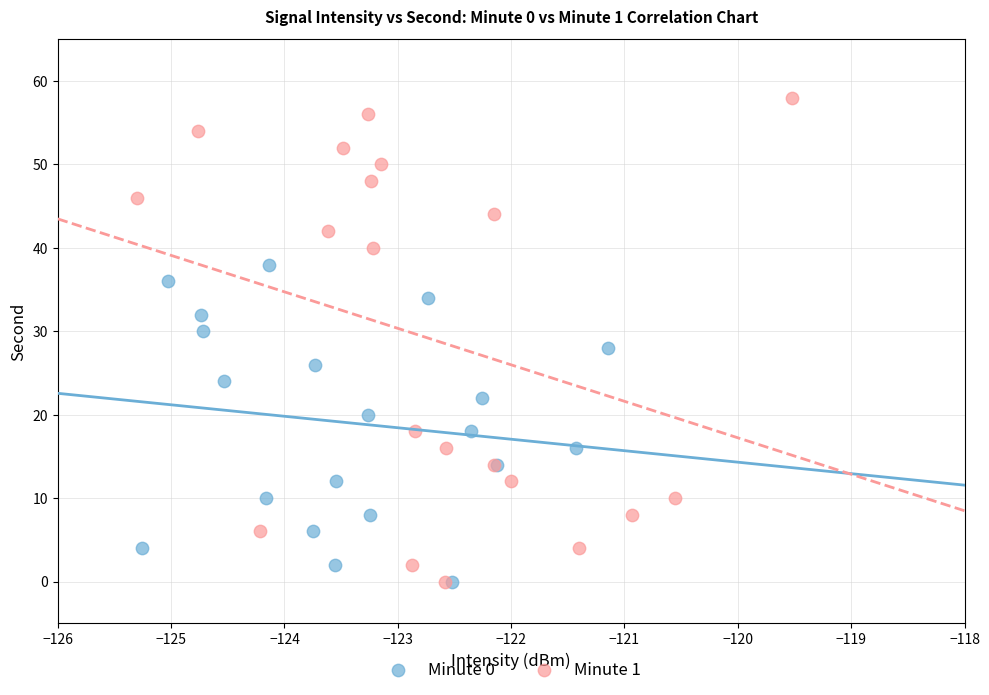

Which series has the largest Y range (max minus min)?

Minute 1